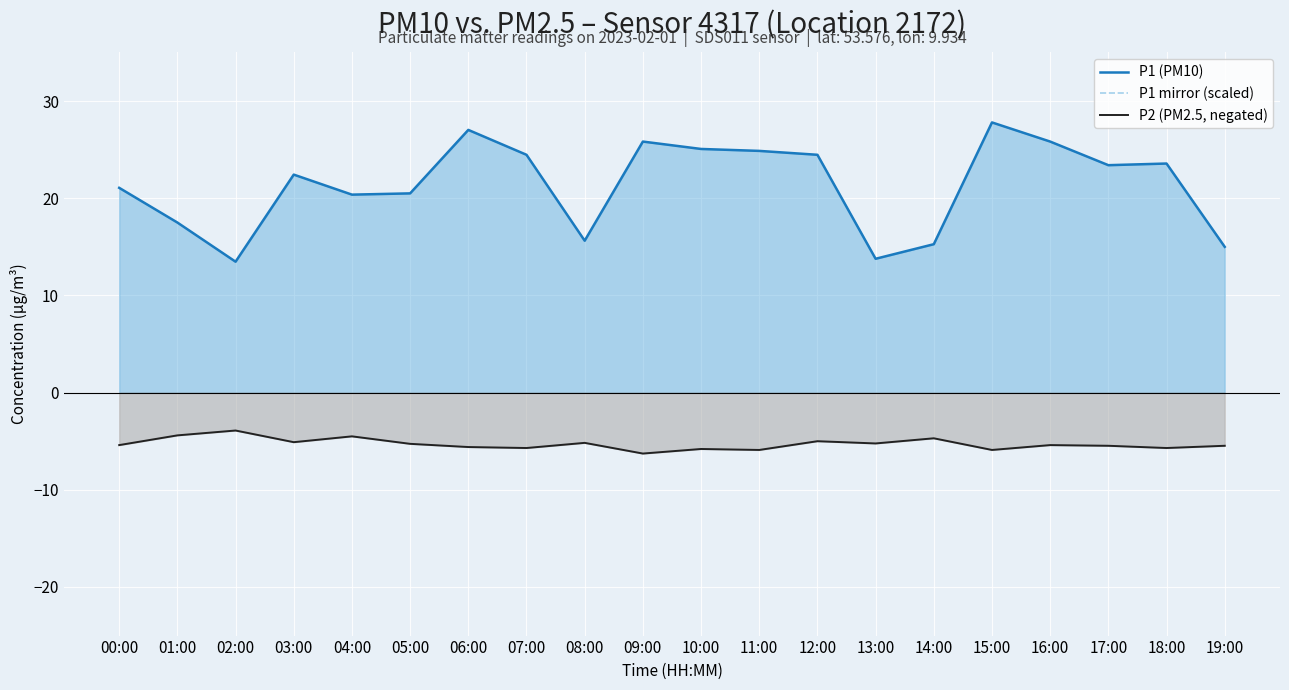

At how many categories does at least one series exceed -52?

20